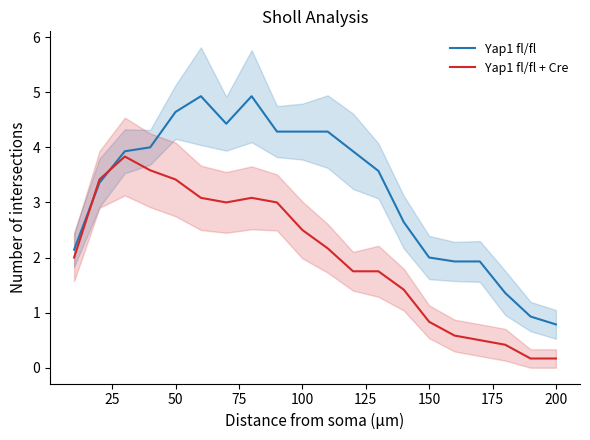

True or false: Yap1 fl/fl + Cre has a value of 0.2 at 200.

True